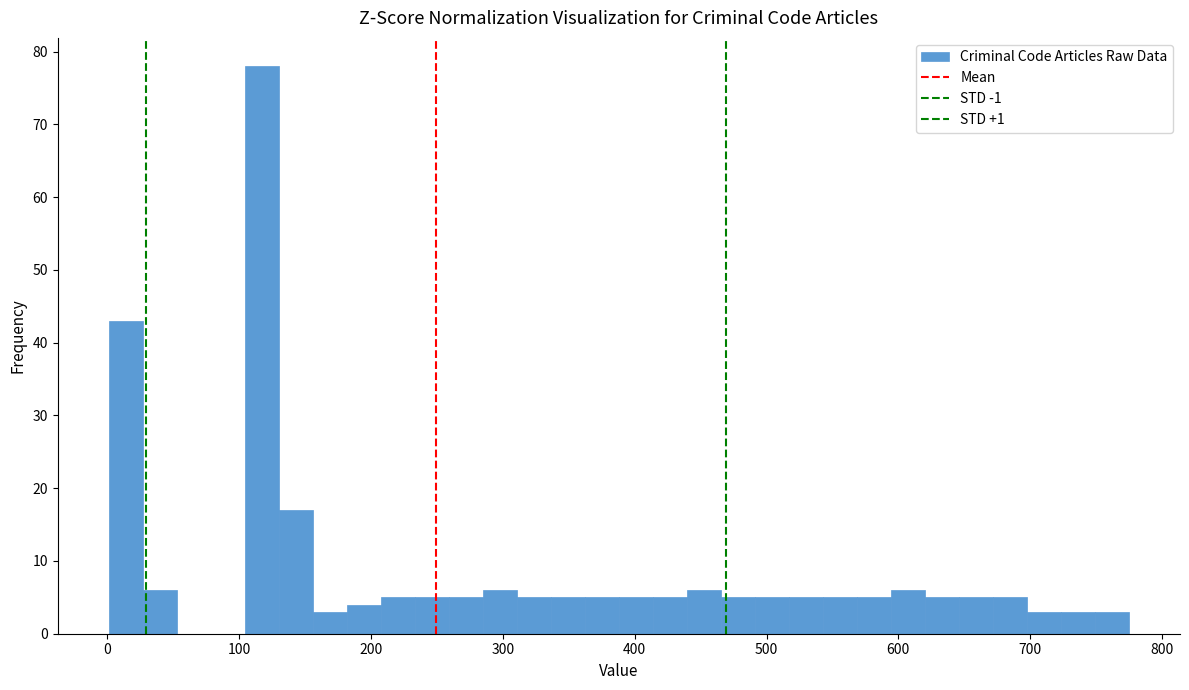

Around what value on the x-axis is the tallest bar? Give the approximate position of its centre, as read against the axis.

120